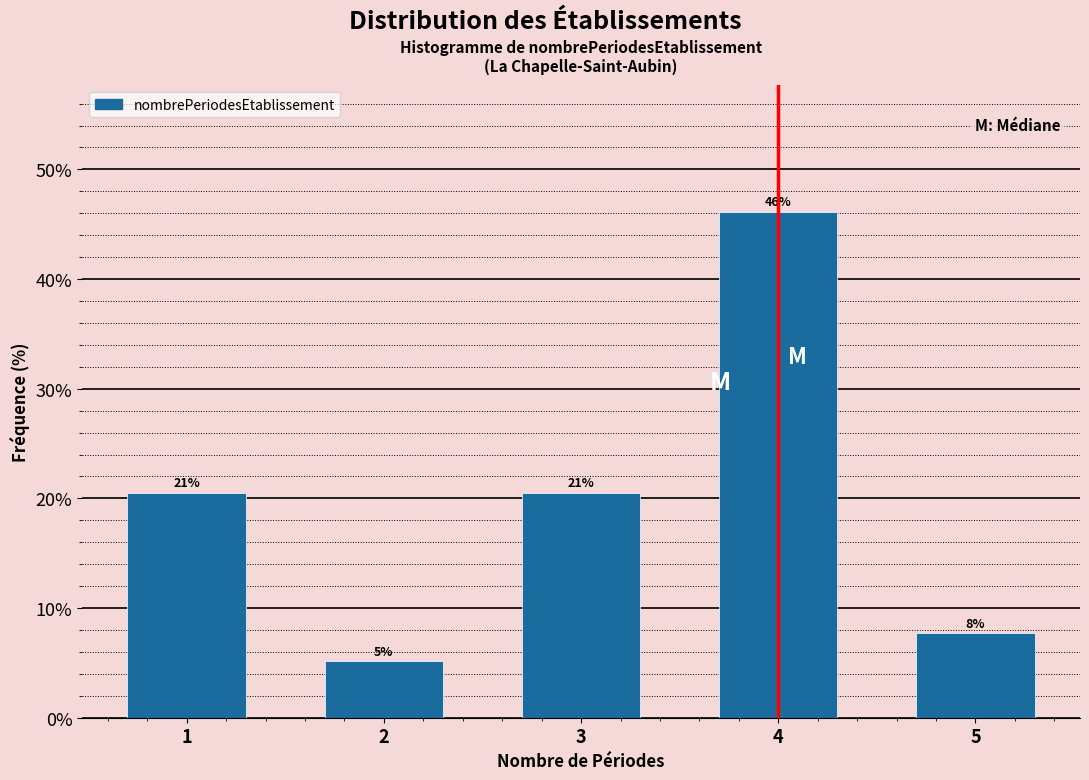

How many bars are there in total?

5